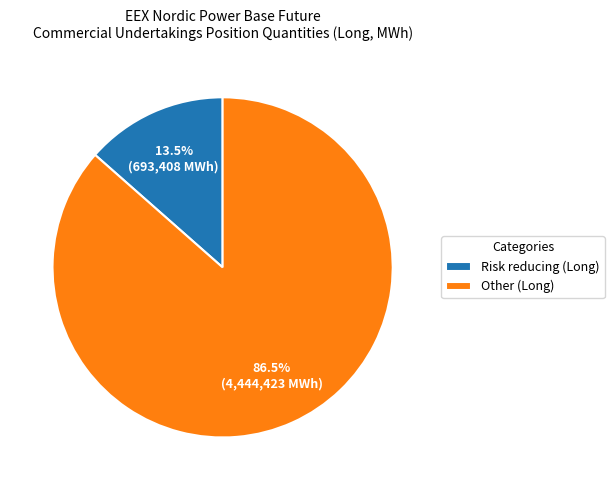

To the nearest percent, what is the average slice percentage?

50%